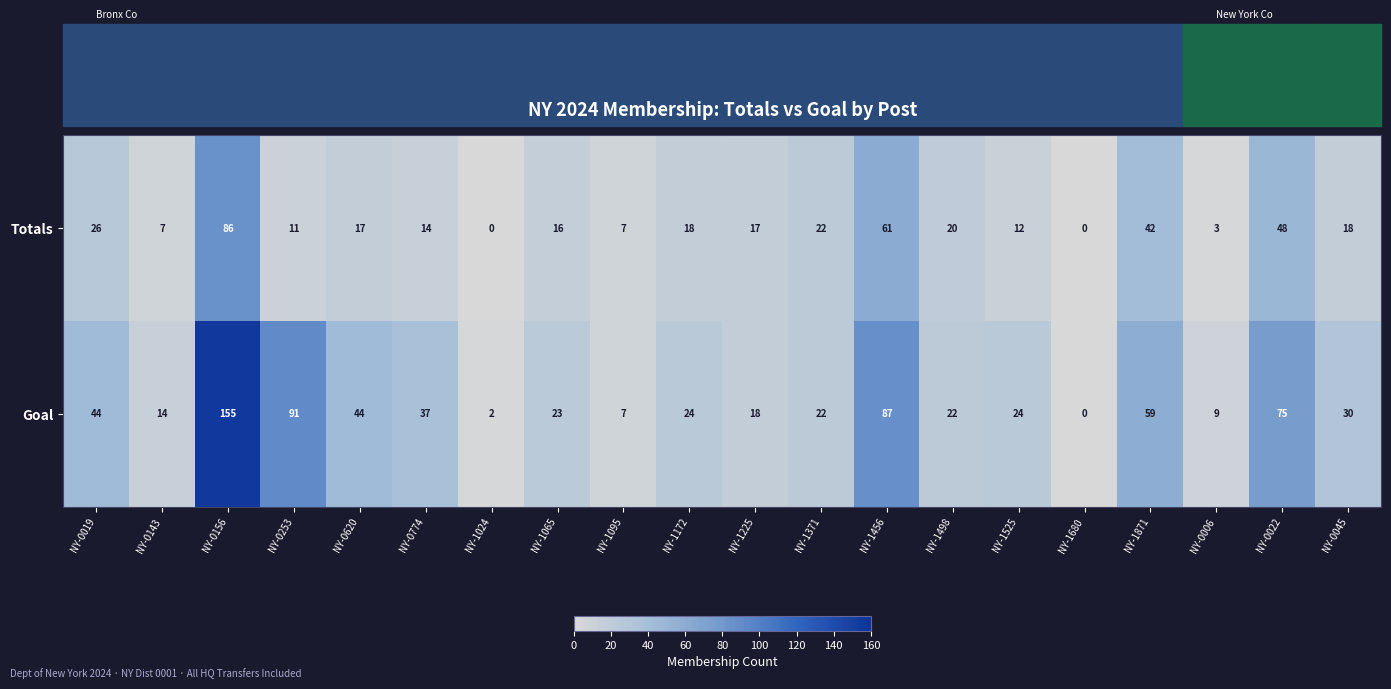

The Goal series shows 18 at NY-1456. True or false?

False